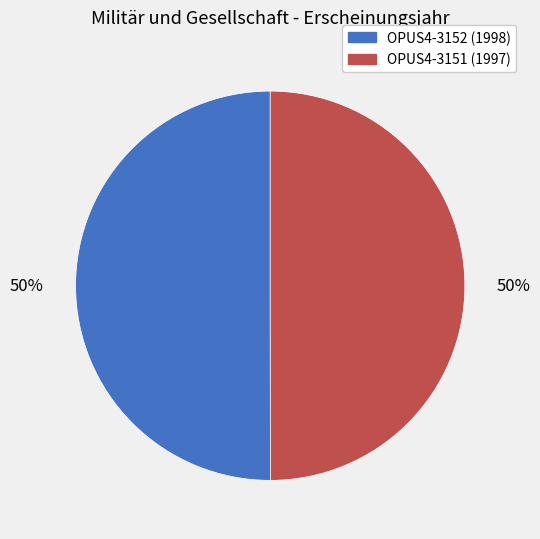

Do OPUS4-3151 and OPUS4-3152 together represent more than half of the pie?

Yes